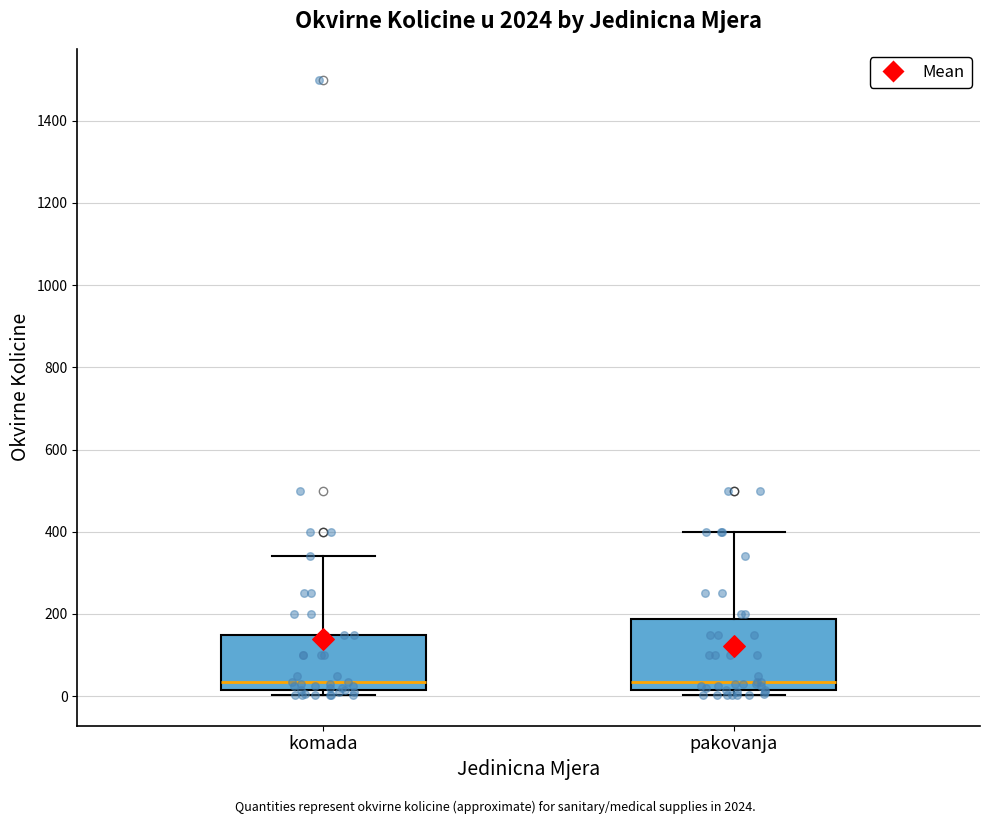

Which box is the tallest, from its lower edge to its upper edge?

pakovanja